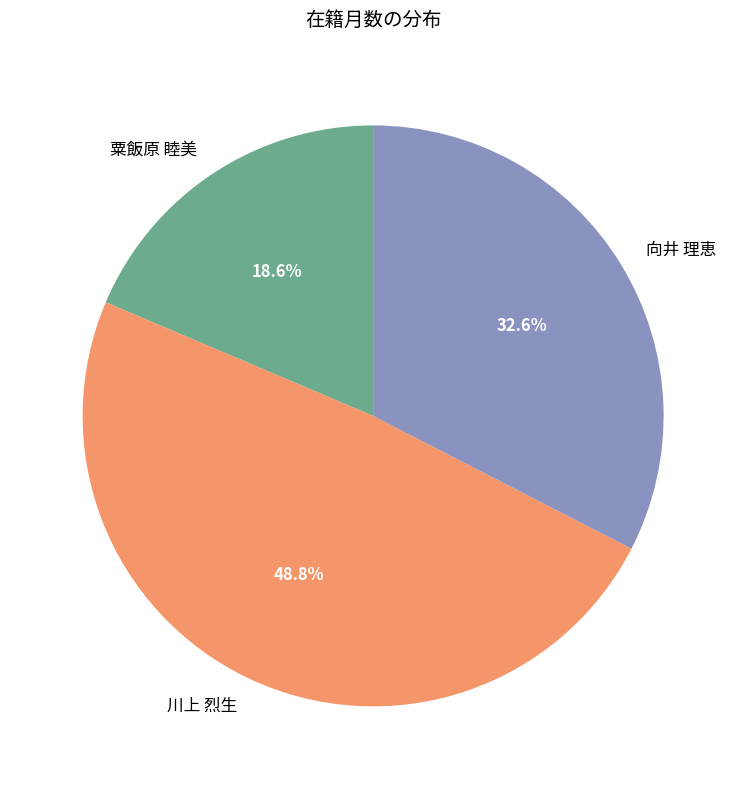

True or false: 川上 烈生 accounts for 49% of the total.

True